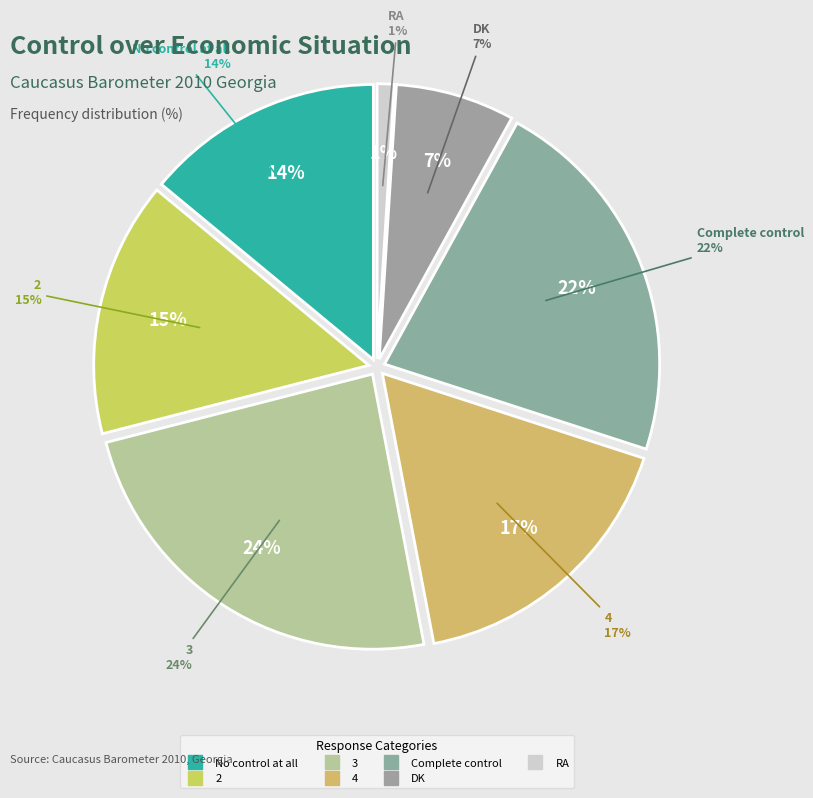

Which category has the biggest portion of the pie?

3